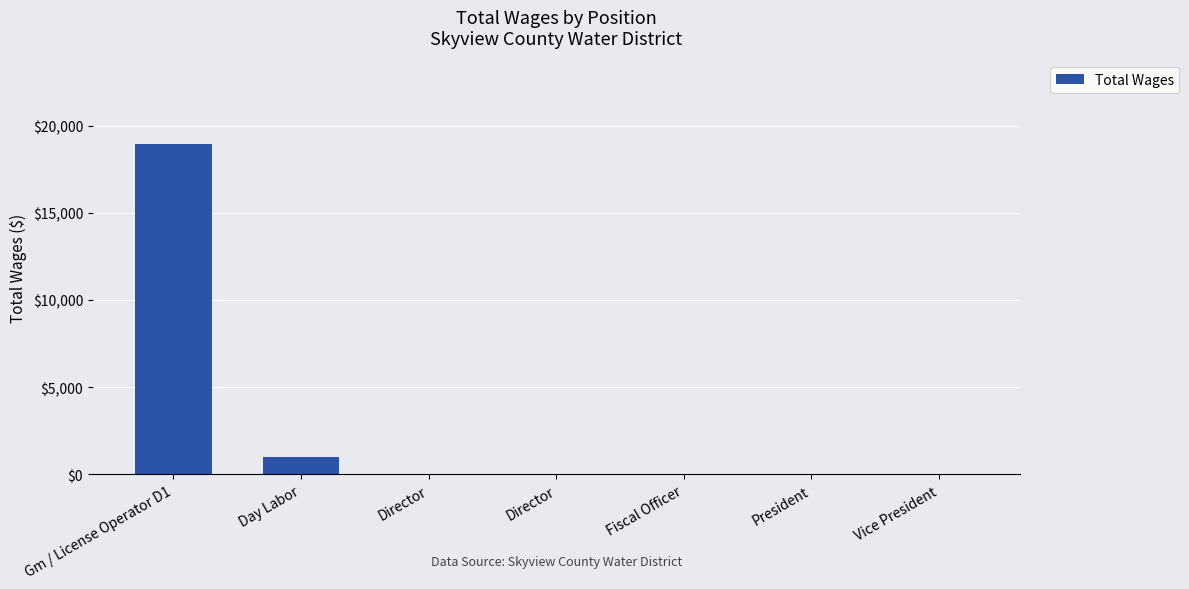

Rank the categories by value from highest to lowest.

Gm / License Operator D1, Day Labor, Director, Director, Fiscal Officer, President, Vice President